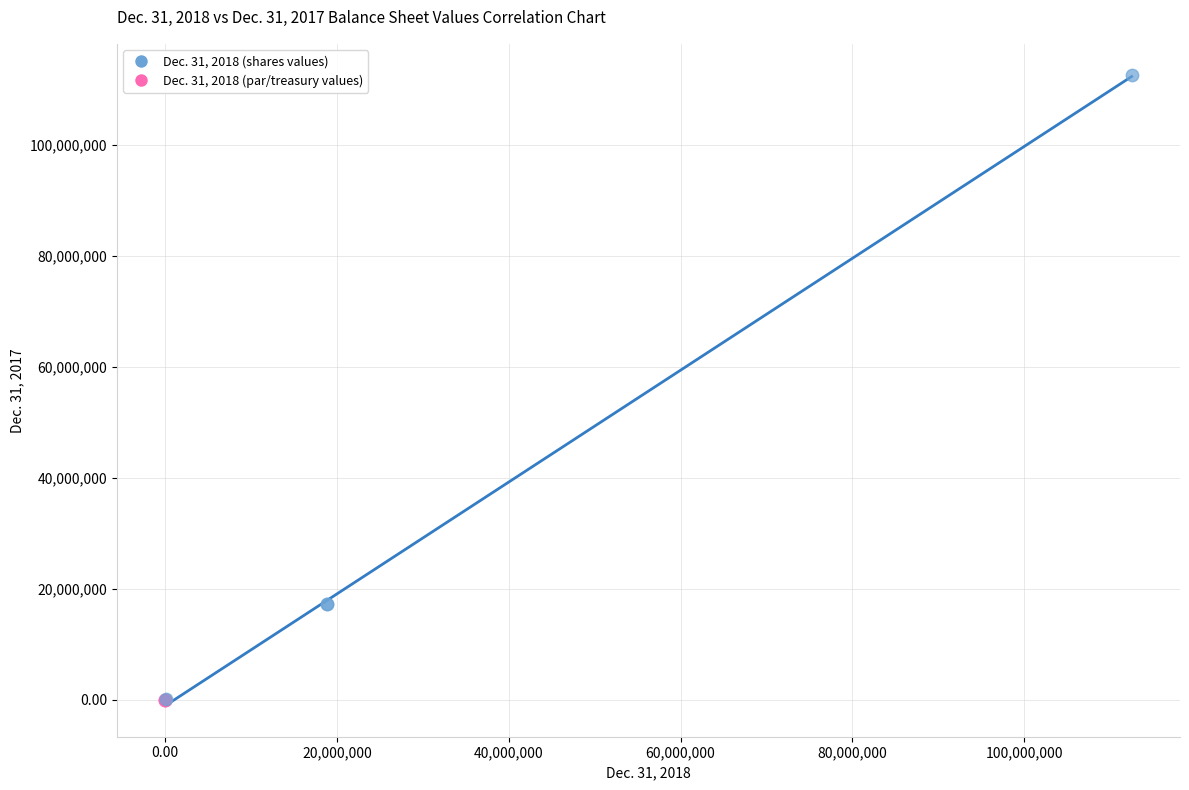

Which series has the widest spread of Y values?

Dec. 31, 2018 (shares values)